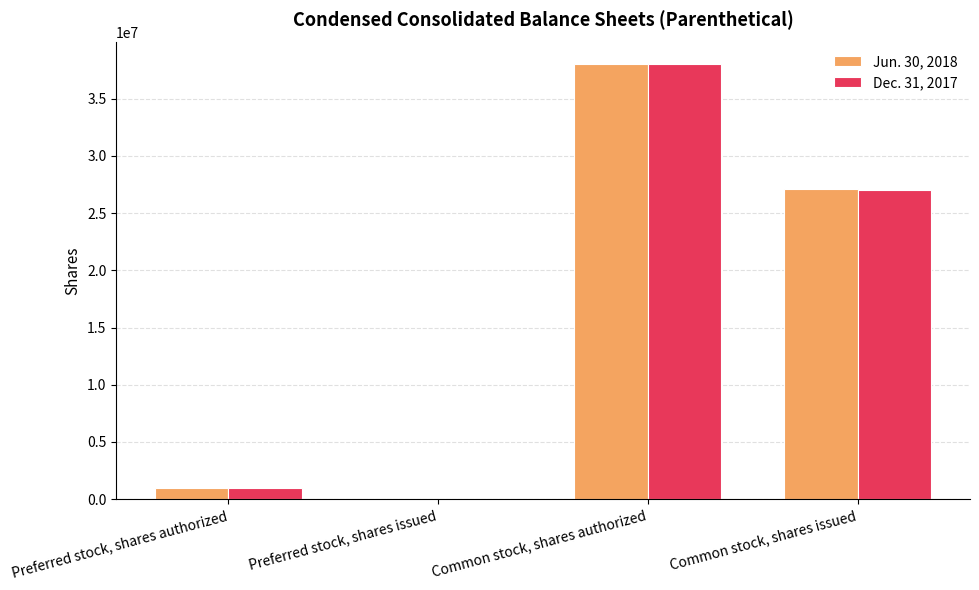

What are all the series names shown in the legend?

Jun. 30, 2018, Dec. 31, 2017